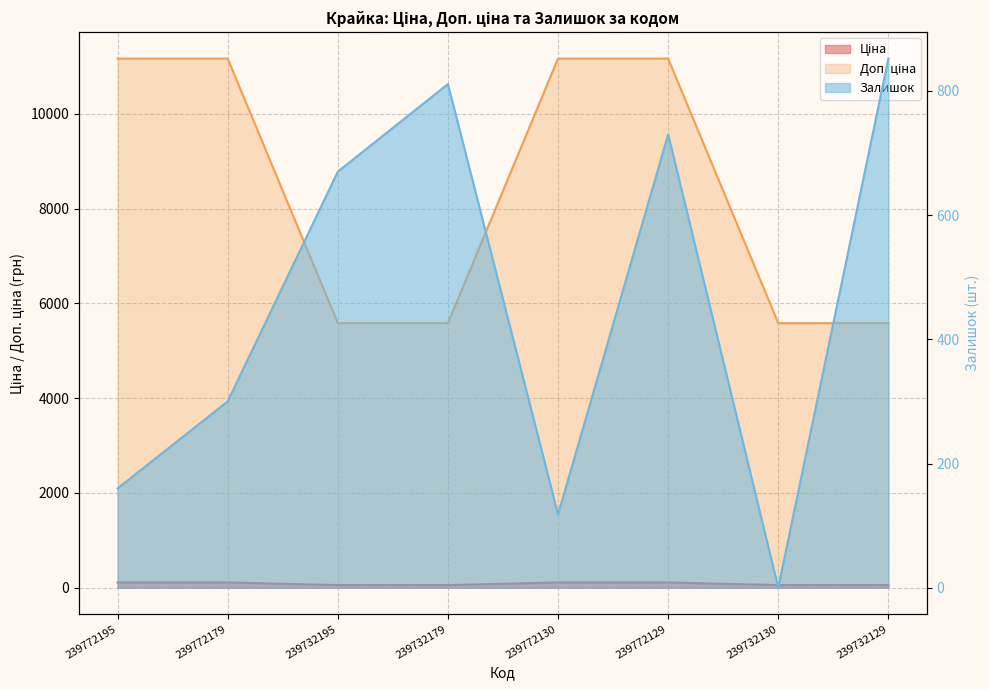

What are all the series names shown in the legend?

Ціна, Доп. ціна, Залишок